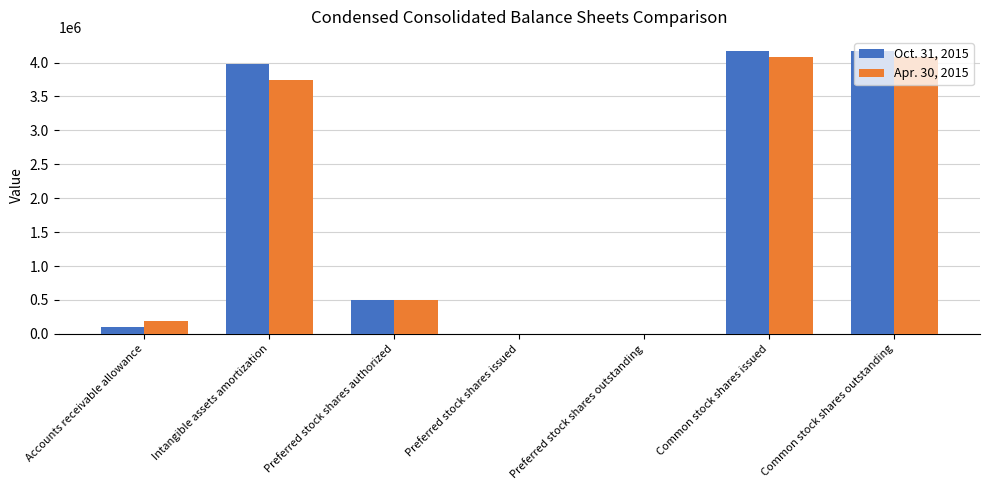

Does the chart contain stacked bars?

No